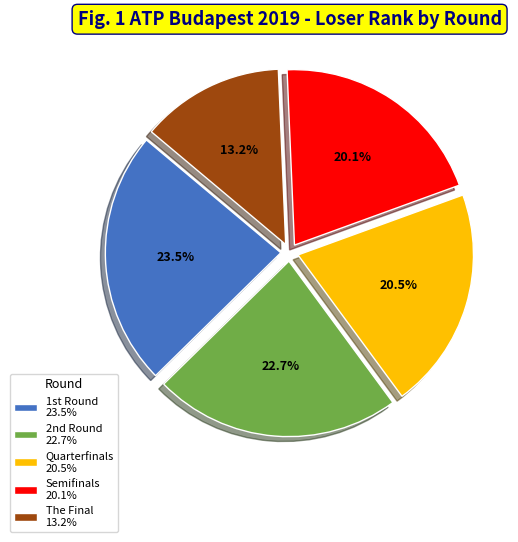

What portion of the pie excludes Quarterfinals 20.5%?

79.5%